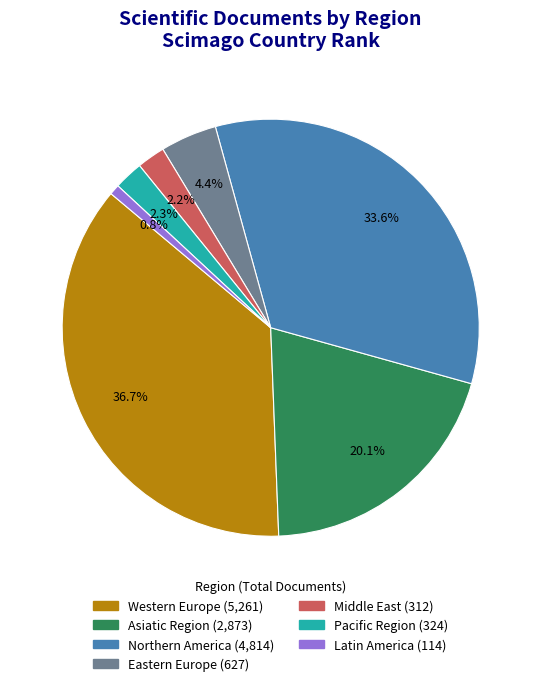

To the nearest percent, what is the average slice percentage?

14%